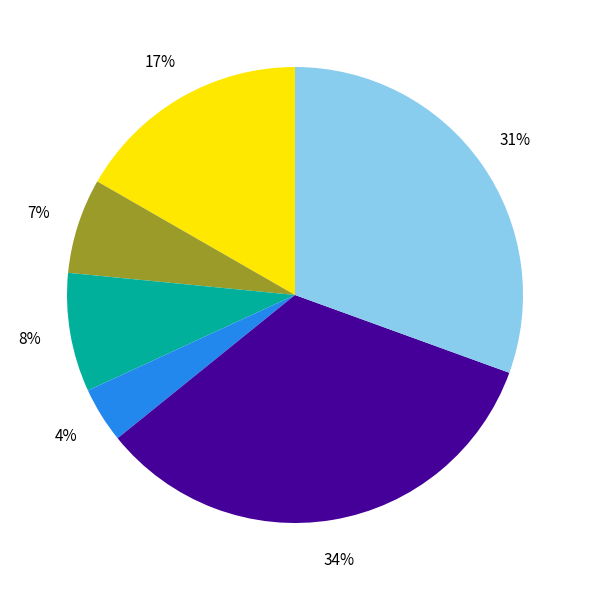

Count the number of slices in the pie.

6